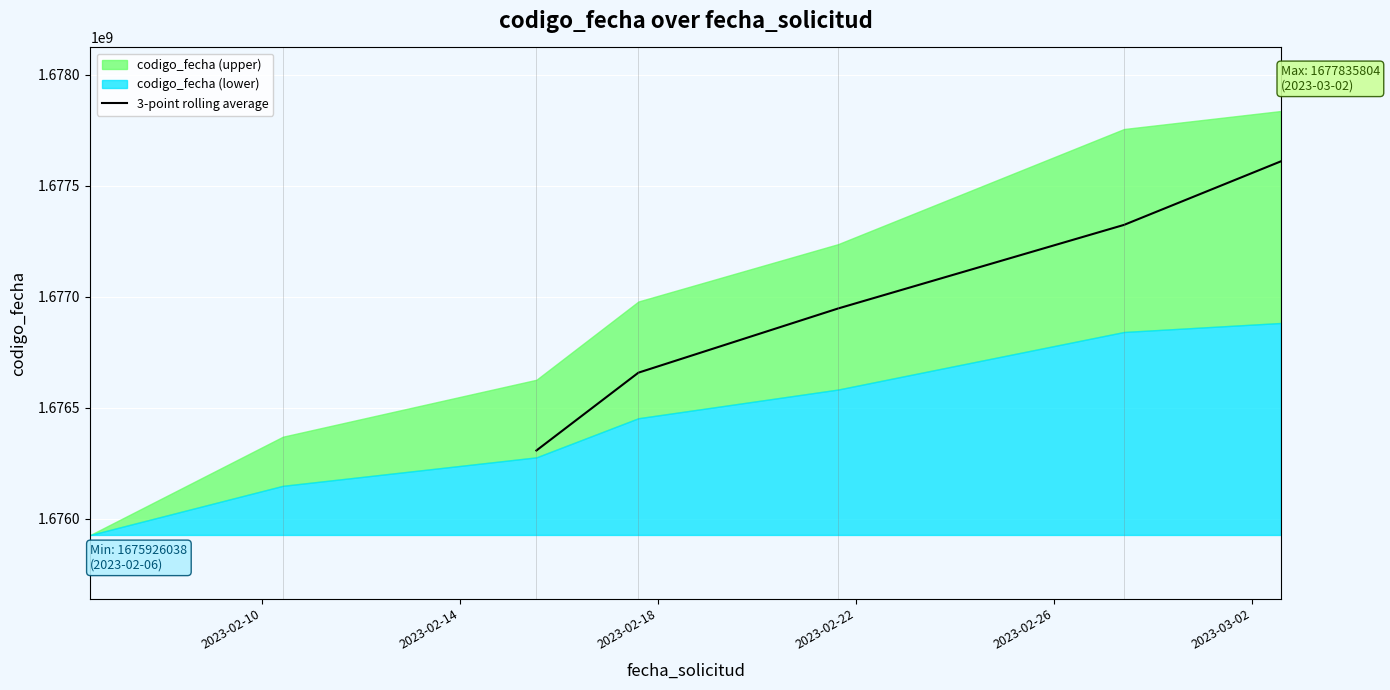

What is the lowest value of the 3-point rolling average series?

1676306557.7